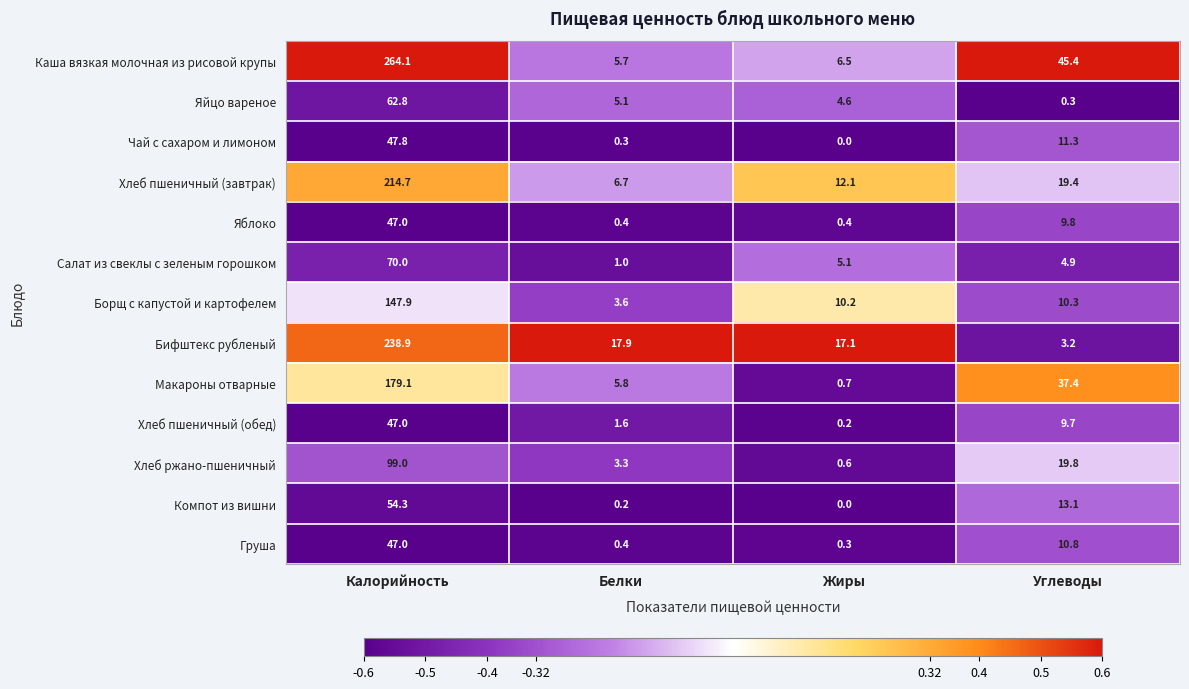

How many series are shown in this chart?

13